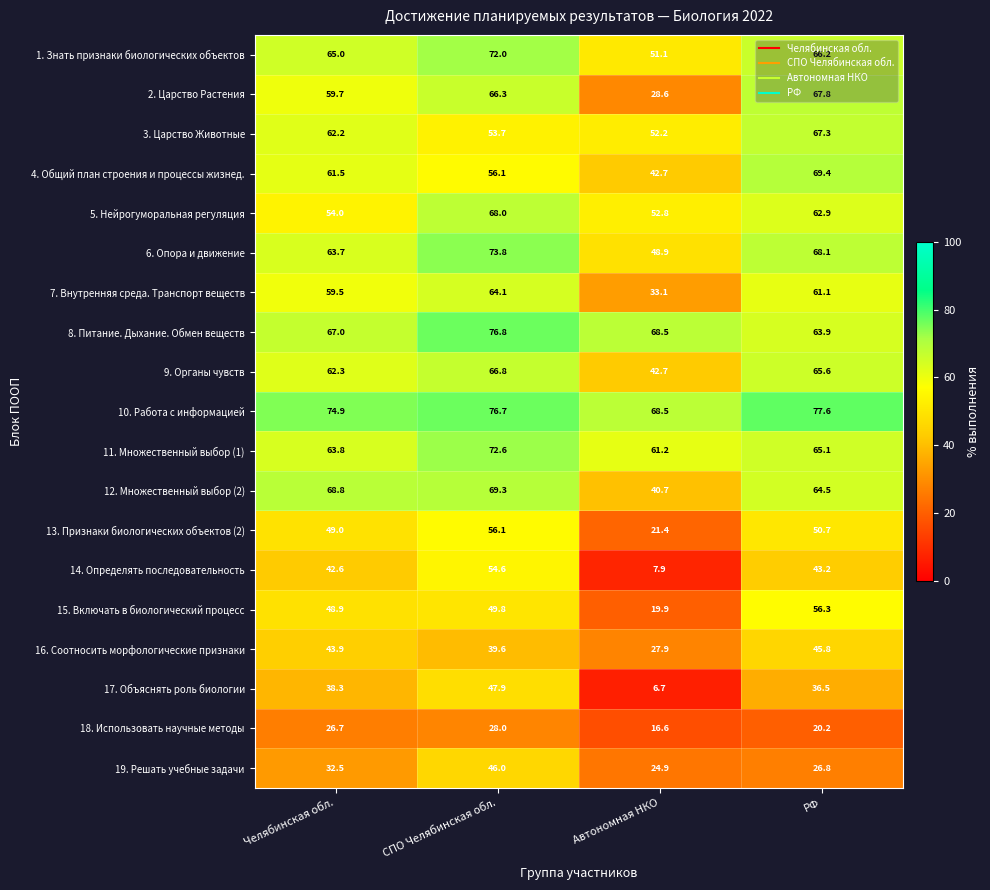

What is the minimum value for 3. Царство Животные?

52.2